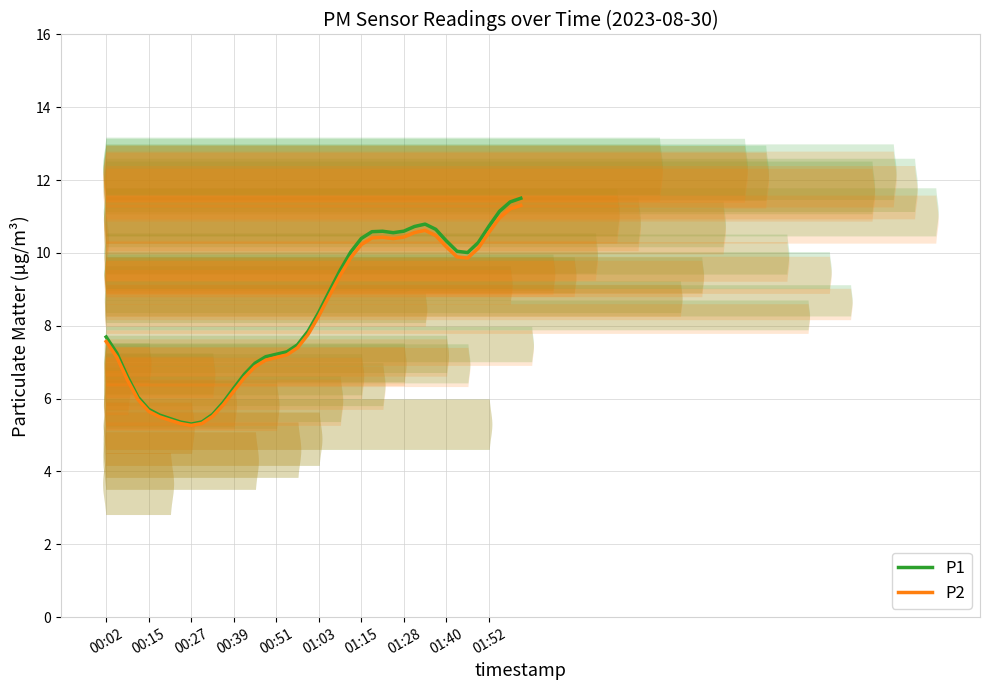

How many interior local valleys does the P2 series have?

3